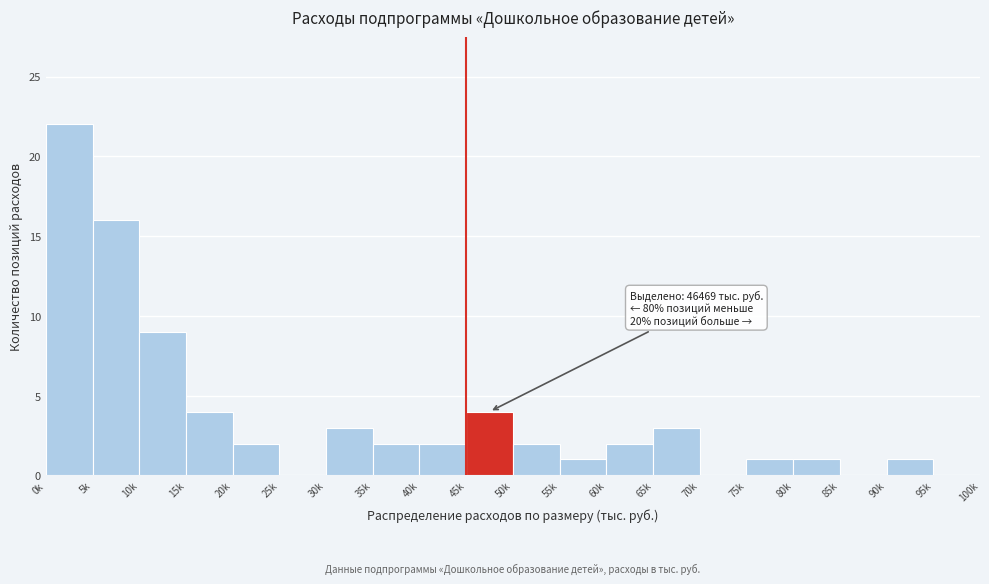

Reading left to right, what are all the values shown in this chart?

0k=22	5k=16	10k=9	15k=4	20k=2	25k=0	30k=3	35k=2	40k=2	45k=4	50k=2	55k=1	60k=2	65k=3	70k=0	75k=1	80k=1	85k=0	90k=1	95k=0